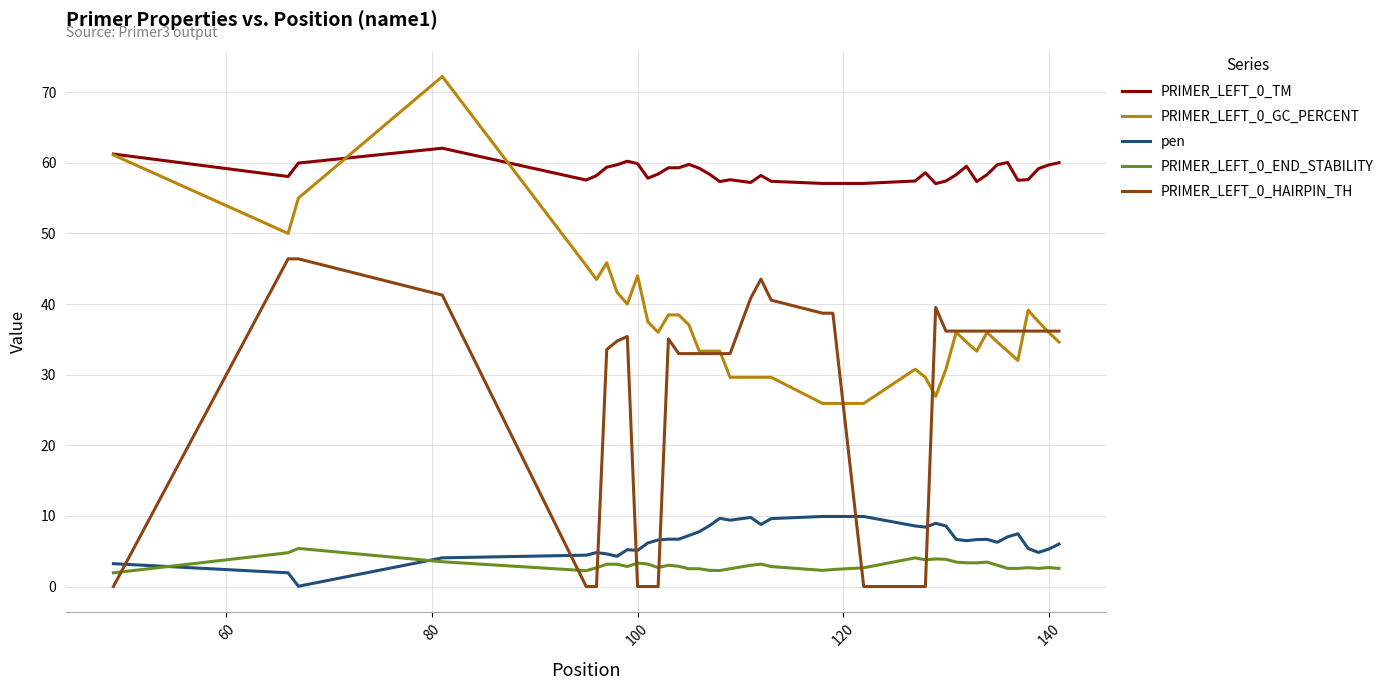

What is the minimum value for PRIMER_LEFT_0_TM?

57.1